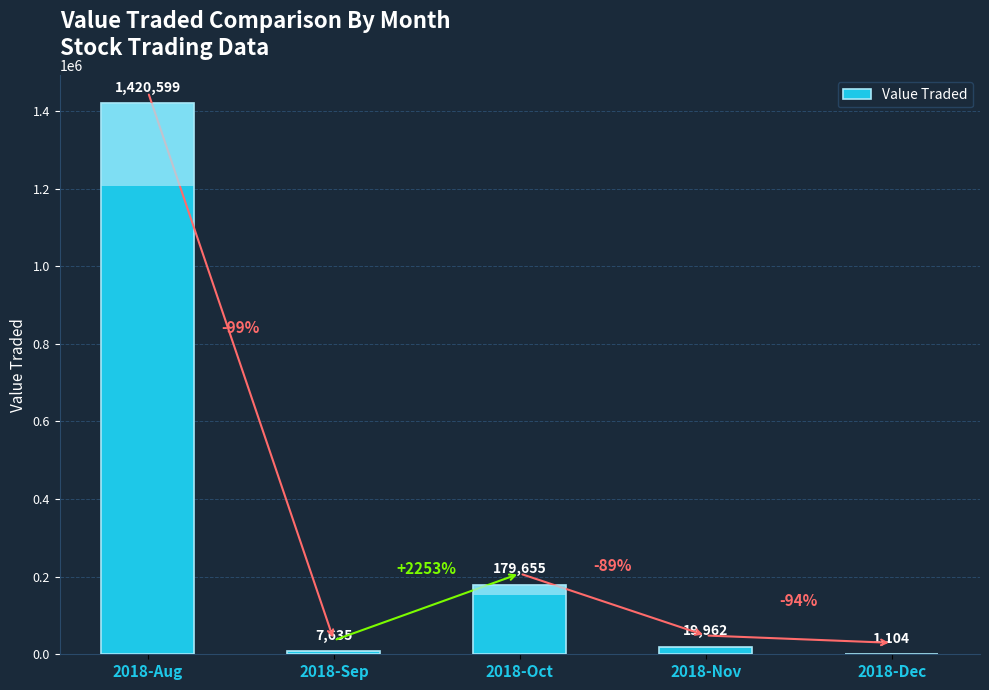

What is the sum of all values?

1628955